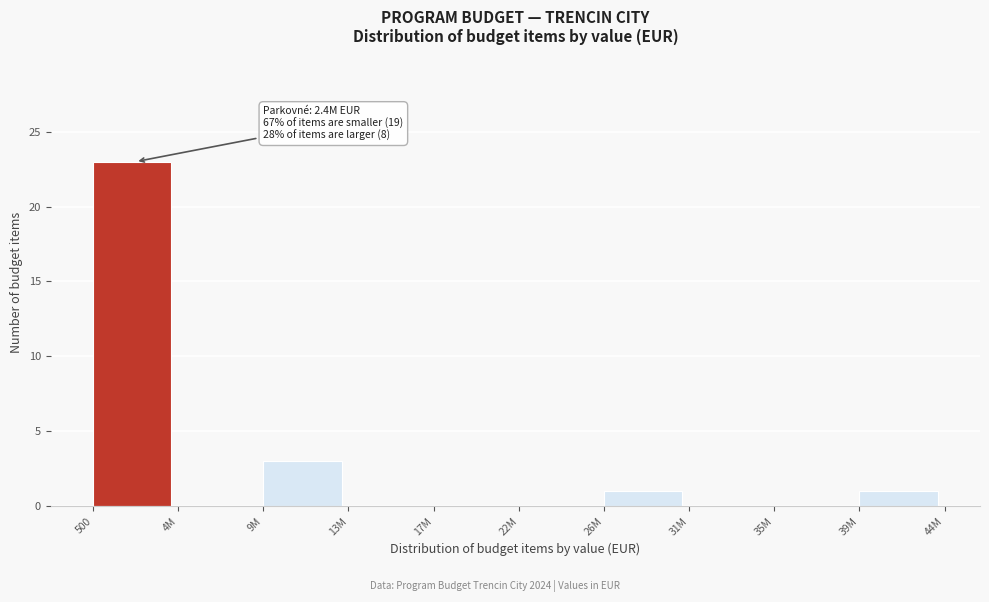

Reading left to right, transcribe all the data shown in this chart.

500=23	4M=0	9M=3	13M=0	17M=0	22M=0	26M=1	31M=0	35M=0	39M=1